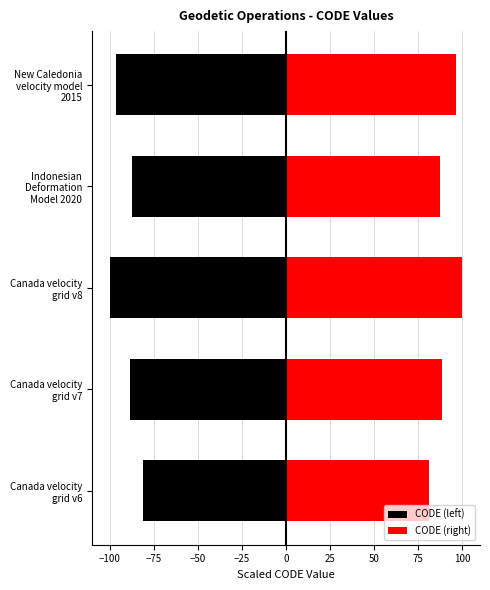

List the series in order of their peak value, highest first.

CODE (right), CODE (left)